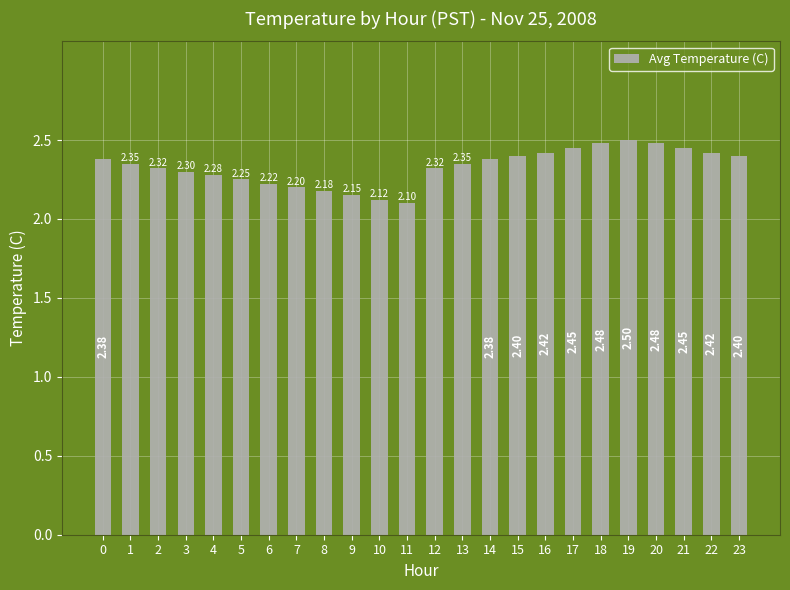

Which category has the lowest value across all series?

11